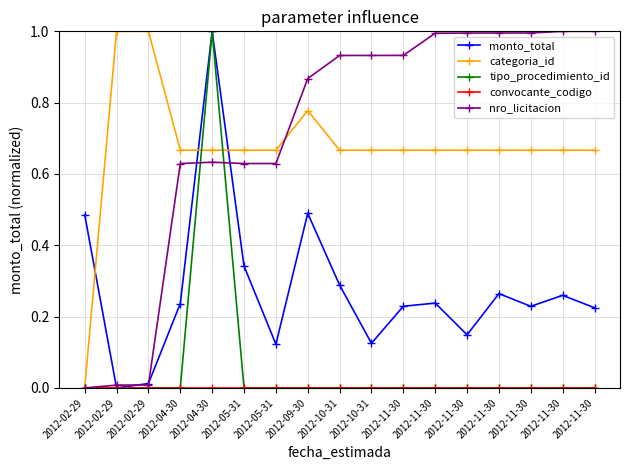

How many lines are shown in the chart?

5